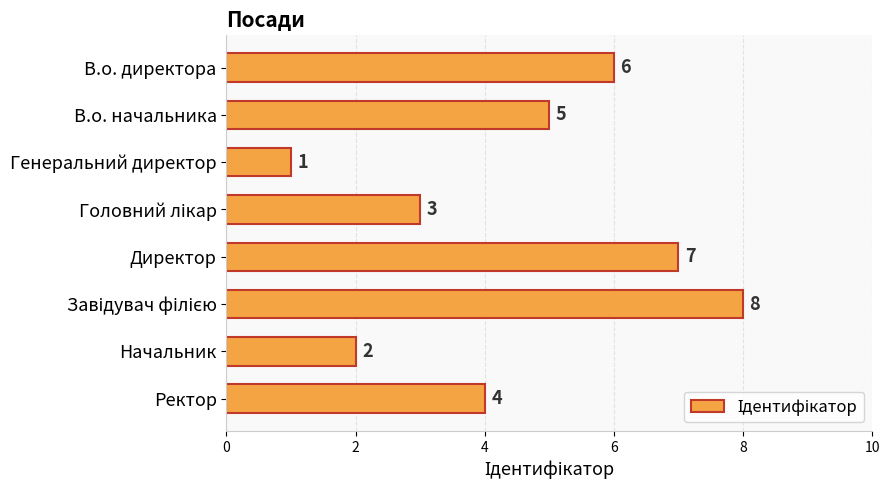

The value at Генеральний директор is 2. True or false?

False